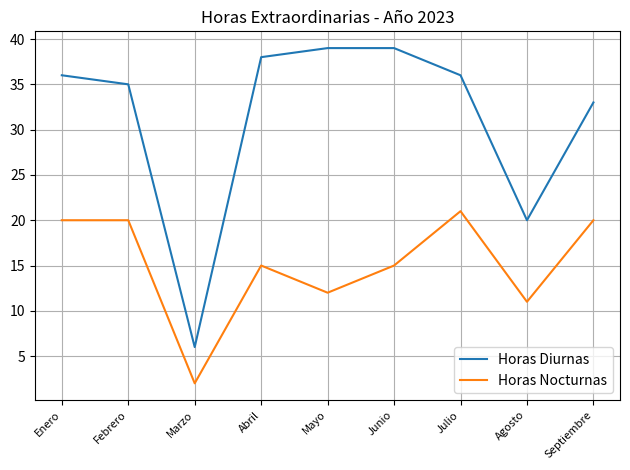

What is the difference between the maximum and second lowest values in the Horas Diurnas series?

19